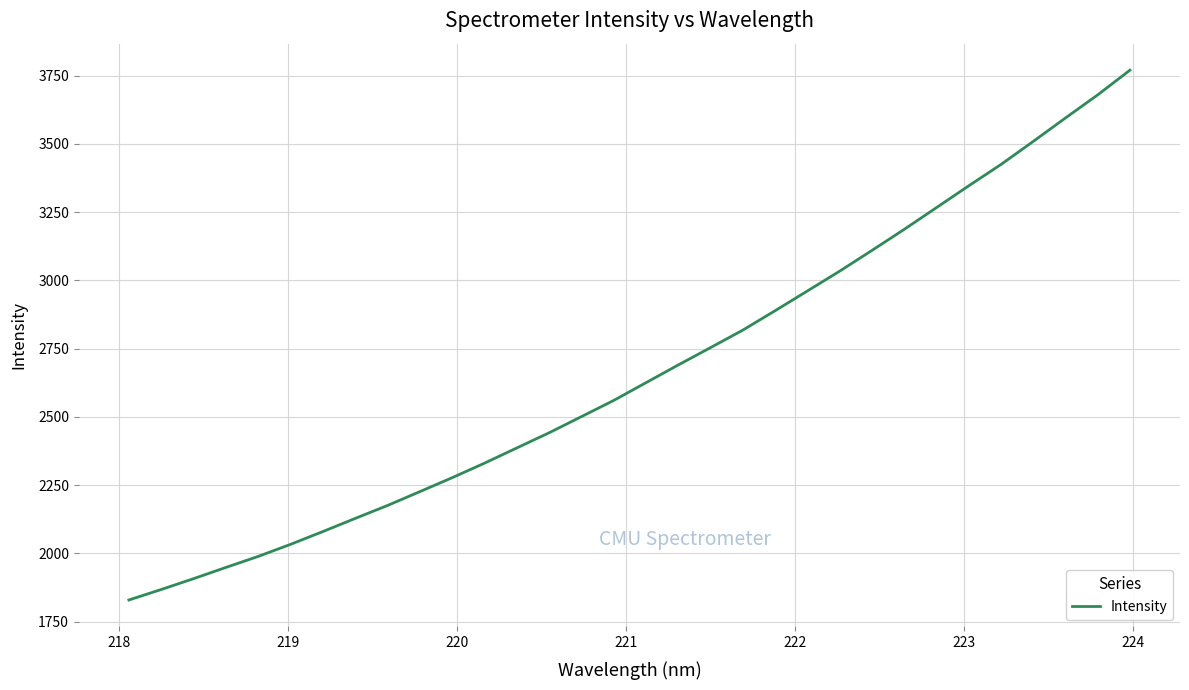

Reading left to right, what are all the values shown in this chart?

1829.2	1867.6	1907.3	1948.4	1988.8	2033.0	2079.8	2127.9	2175.3	2226.0	2277.0	2330.2	2385.9	2441.4	2500.6	2559.9	2624.9	2689.8	2753.3	2817.5	2888.5	2960.8	3033.4	3109.2	3186.4	3266.1	3345.9	3424.2	3508.6	3594.5	3679.1	3769.7